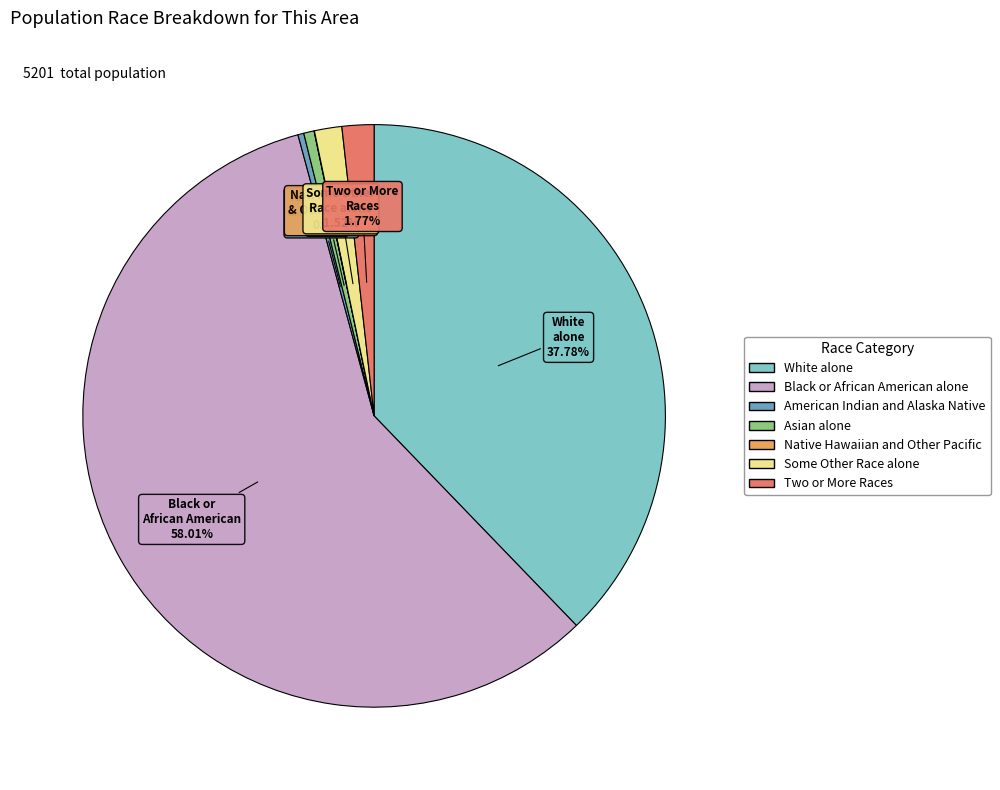

Does any single category account for the majority?

Yes